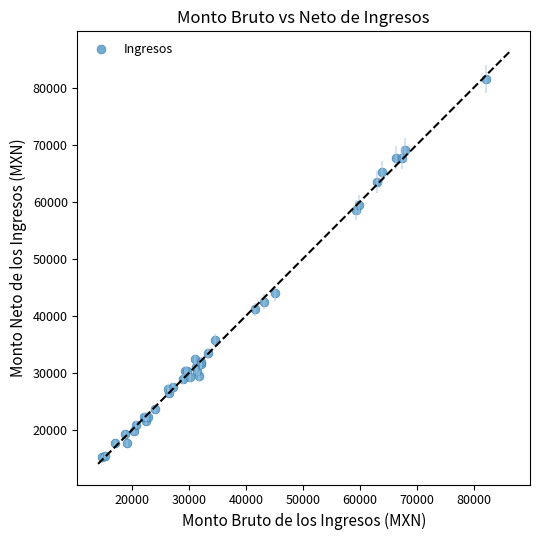

What Y value in the scatter plot is closest to 48407?

43937.8